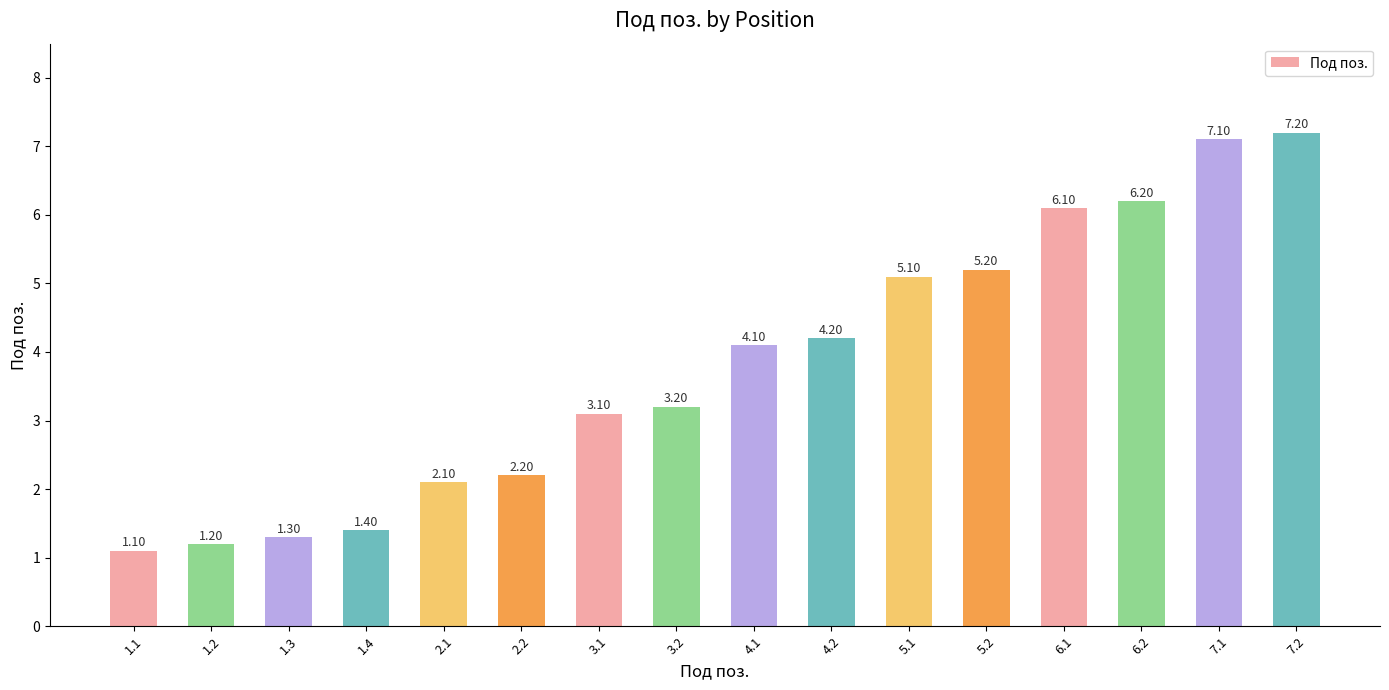

What is the sum of the values at 1.2 and 4.1?

5.3